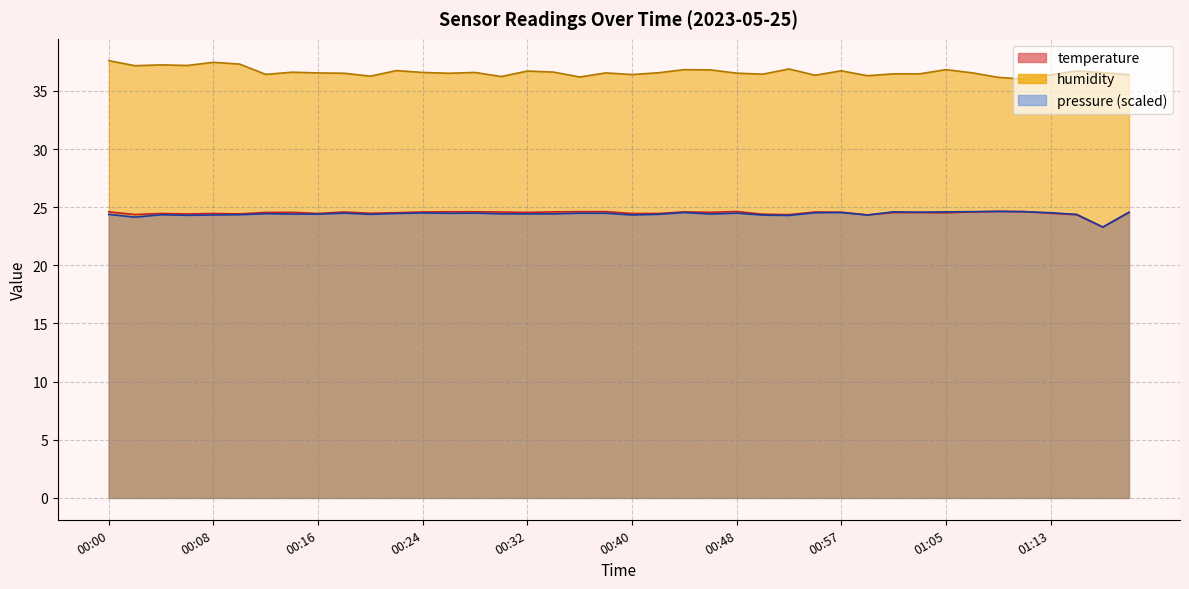

True or false: temperature has a value of 24.6 at 00:32.

True